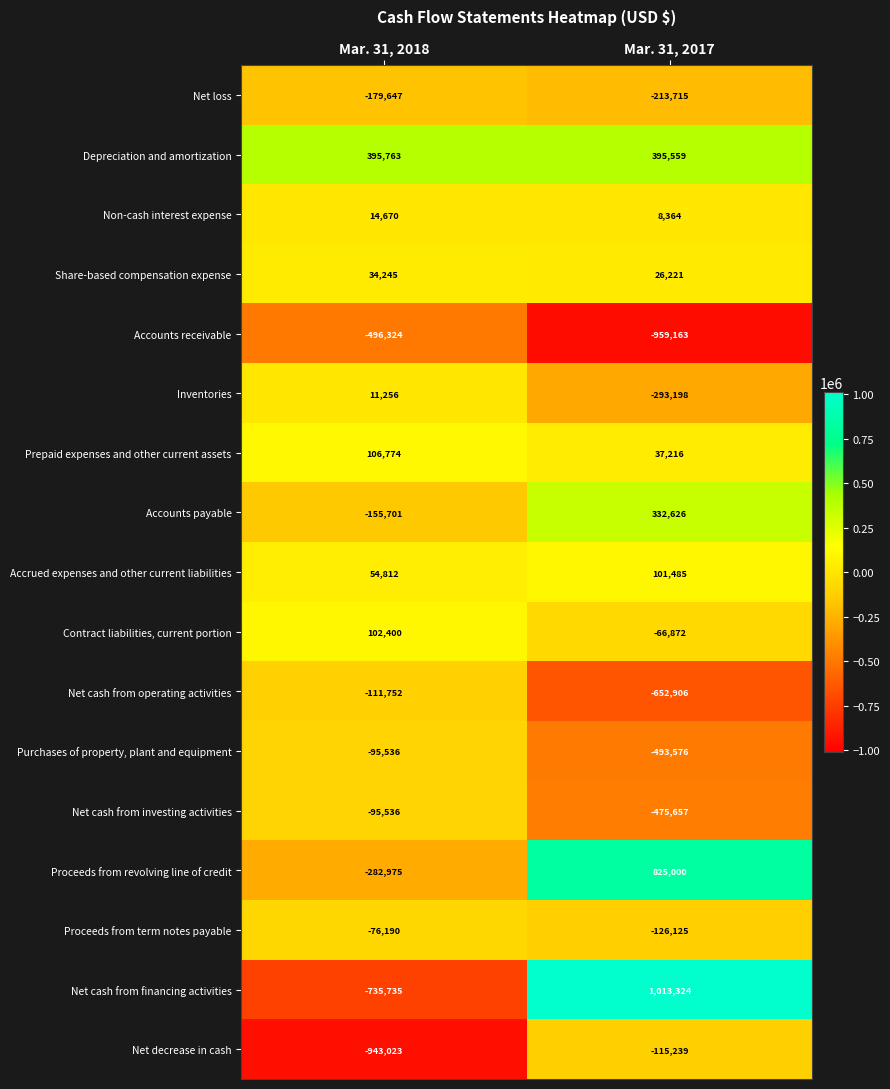

Which series has the largest total across all categories?

Depreciation and amortization